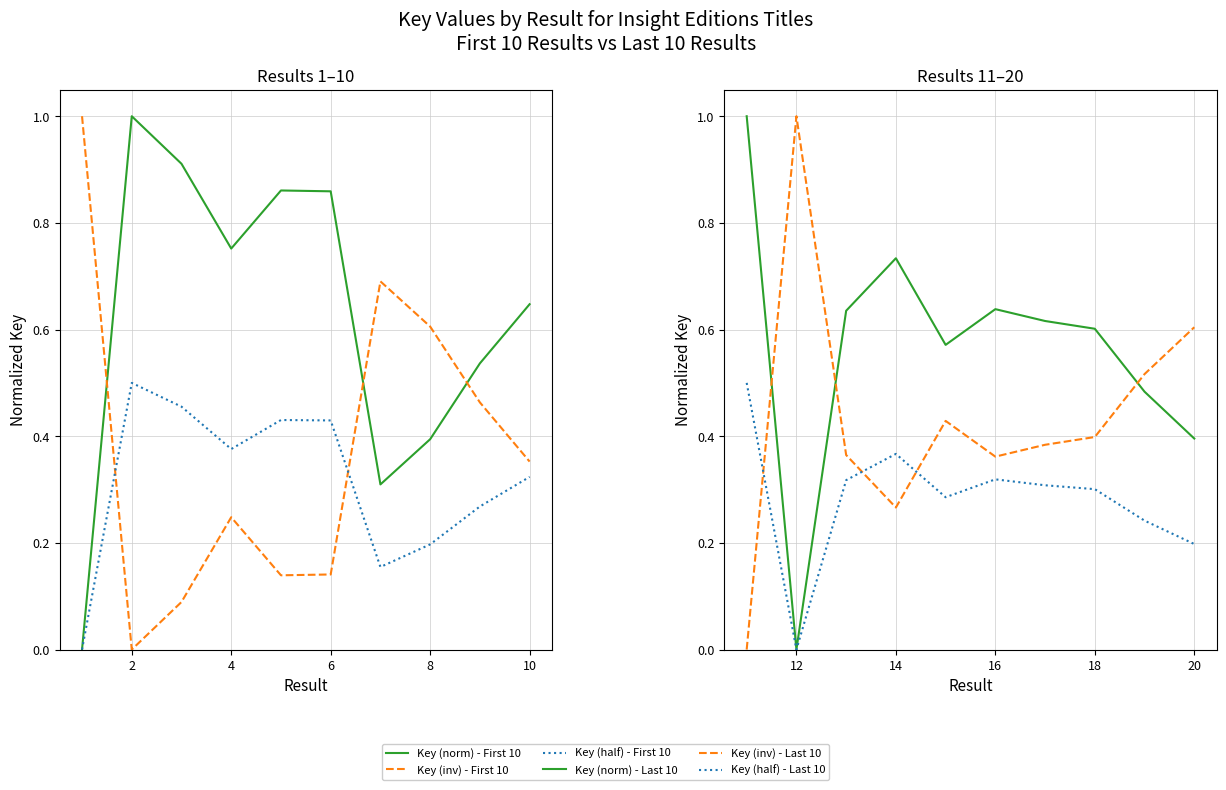

The Key (norm) - Last 10 series shows 1.0 at 14. True or false?

False